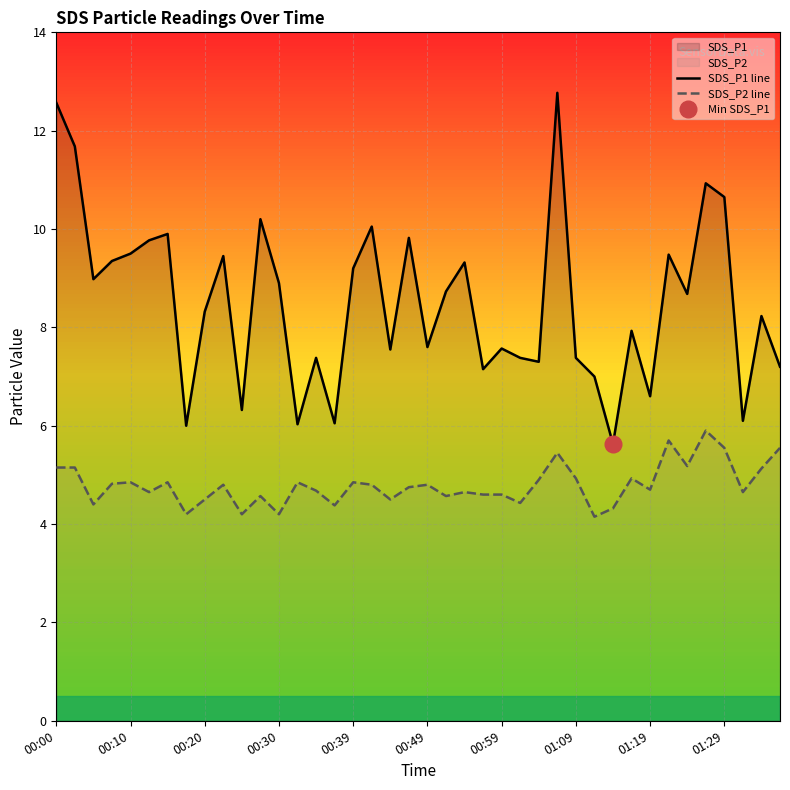

True or false: SDS_P2 line and SDS_P1 line intersect in this chart.

False